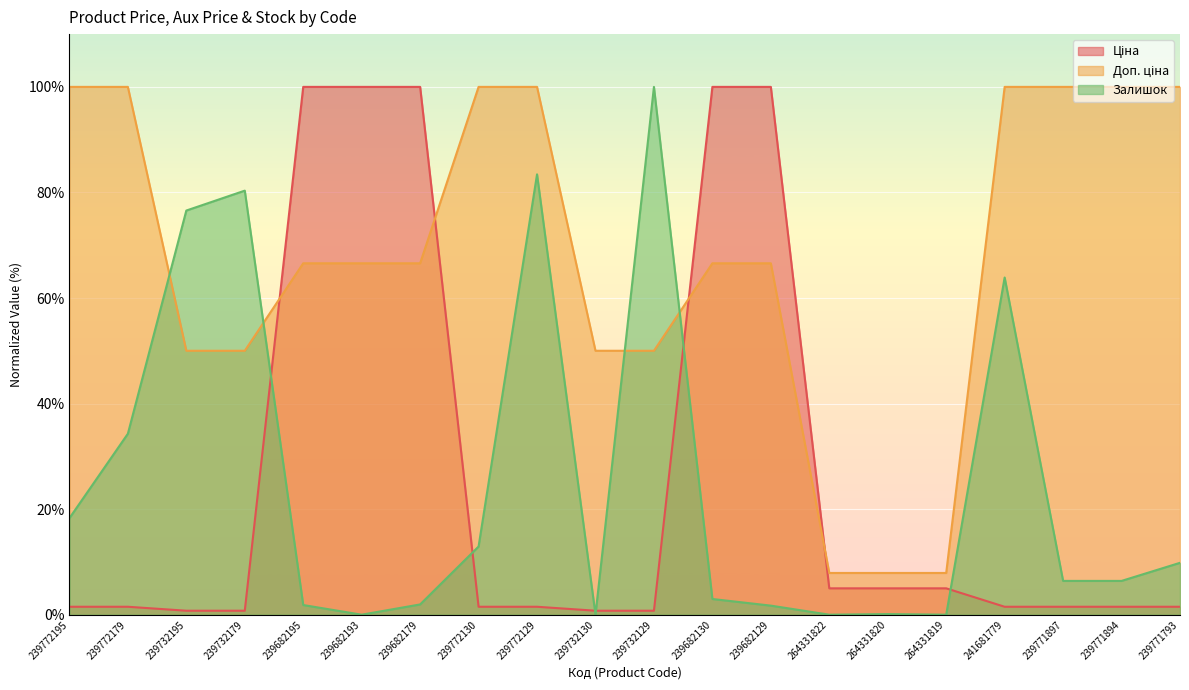

Is it true that Ціна equals 8.1 at 264331819?

False